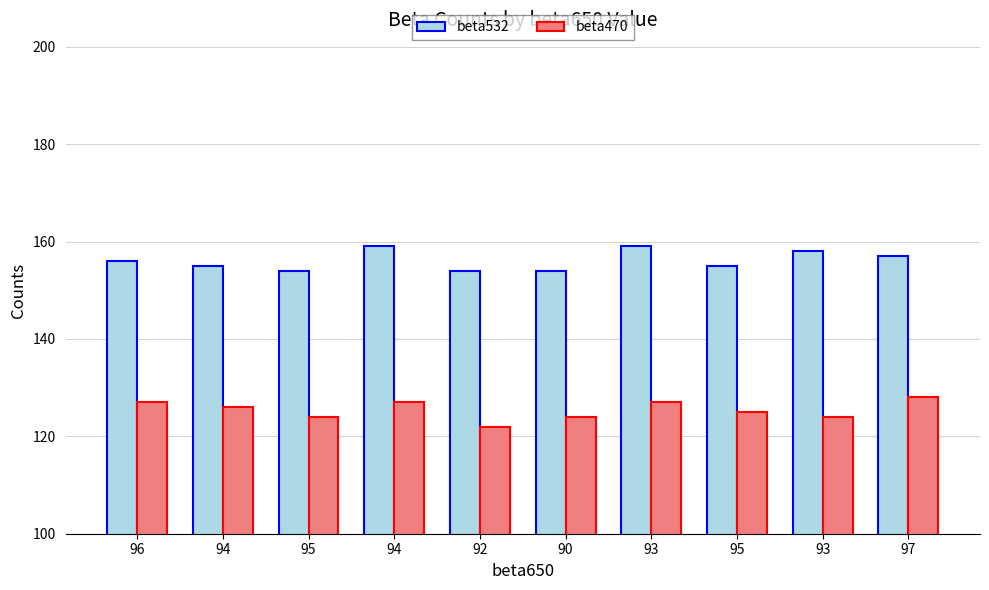

What is the value of the beta532 bar at the 8th from the left?

154